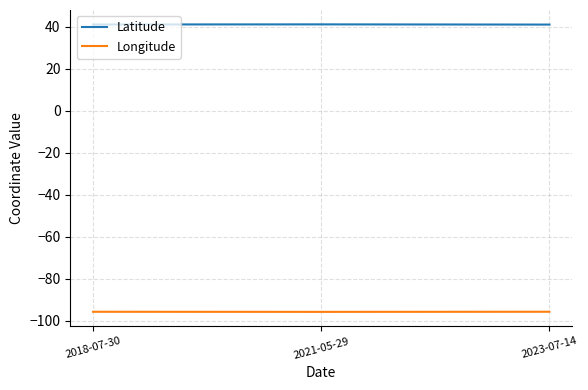

What is the maximum value shown in the chart?

41.2